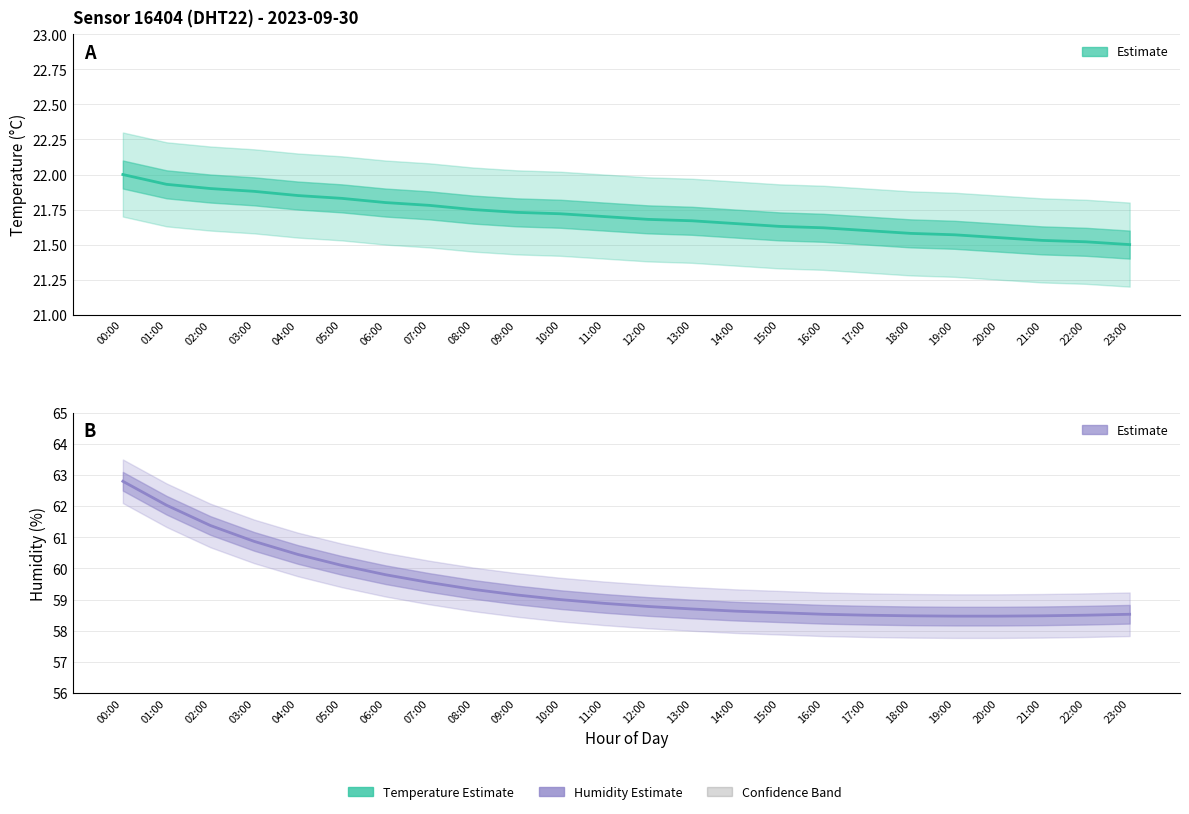

List the labels in order of Temperature (Estimate) value, smallest first.

23:00, 22:00, 21:00, 20:00, 19:00, 18:00, 17:00, 16:00, 15:00, 14:00, 13:00, 12:00, 11:00, 10:00, 09:00, 08:00, 07:00, 06:00, 05:00, 04:00, 03:00, 02:00, 01:00, 00:00